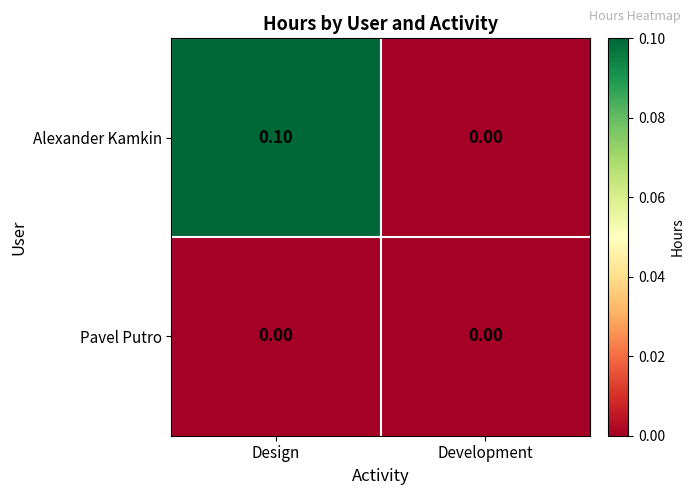

At which label is Alexander Kamkin closest to 0?

Development